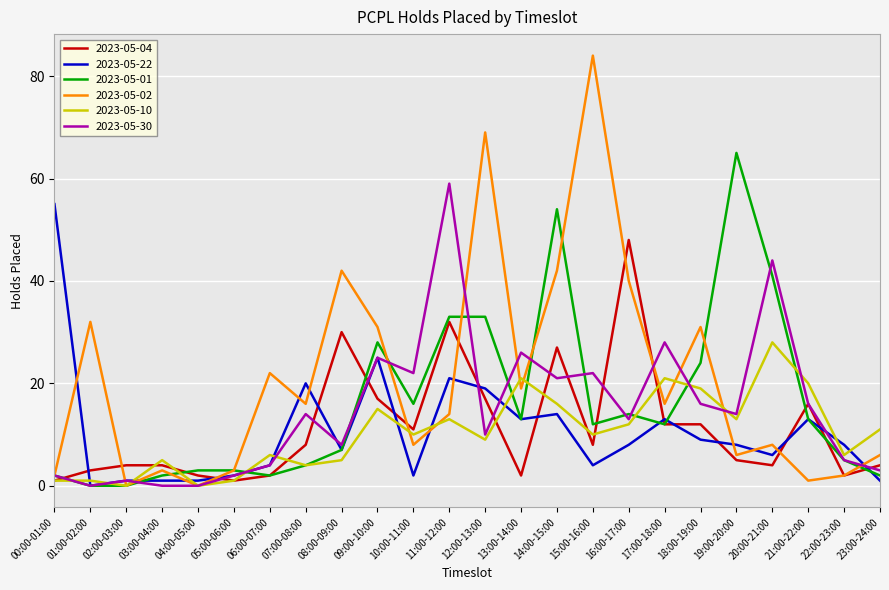

Which series has the widest spread of values?

2023-05-02